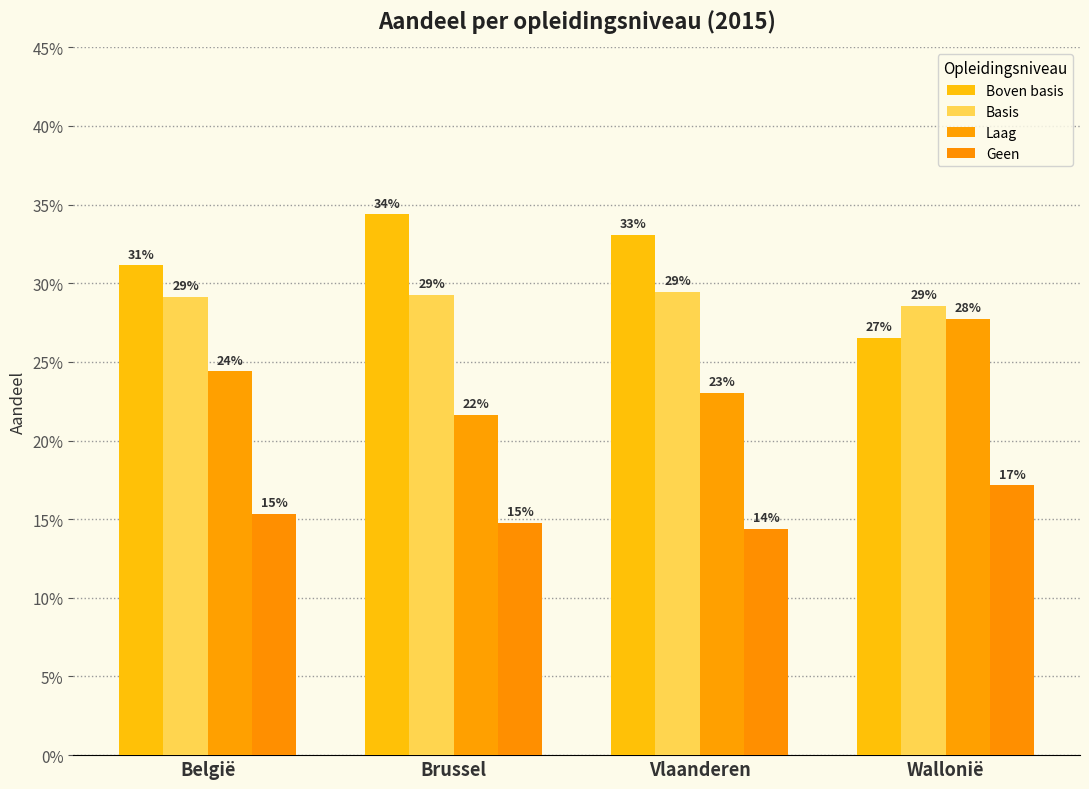

What is the value of the Boven basis bar at the 3rd from the left?

0.3